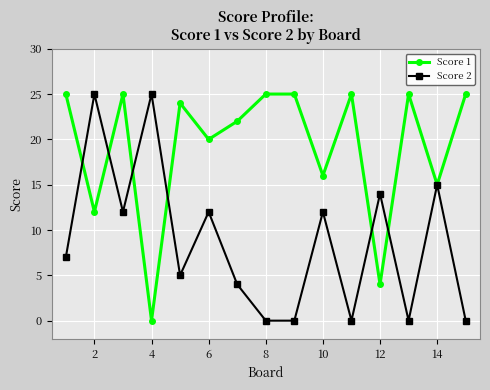

How many interior local valleys does the Score 1 series have?

6